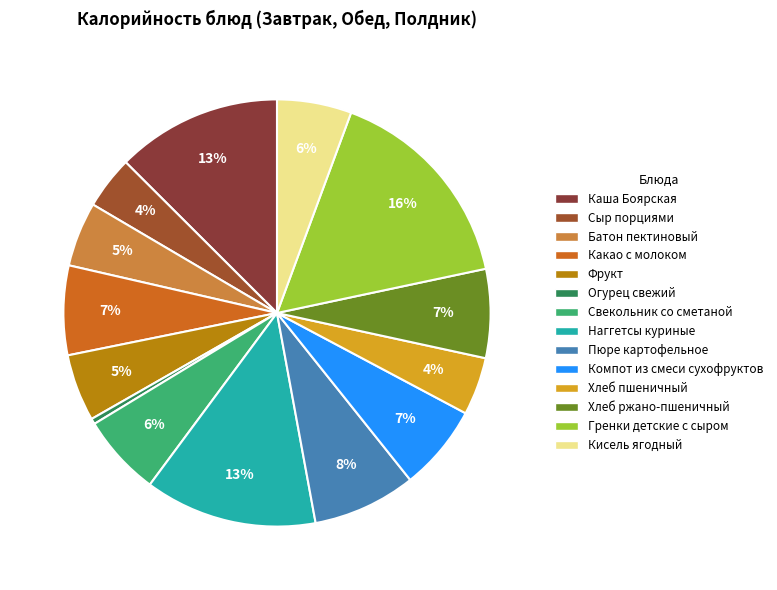

True or false: Какао с молоком accounts for 13% of the total.

False